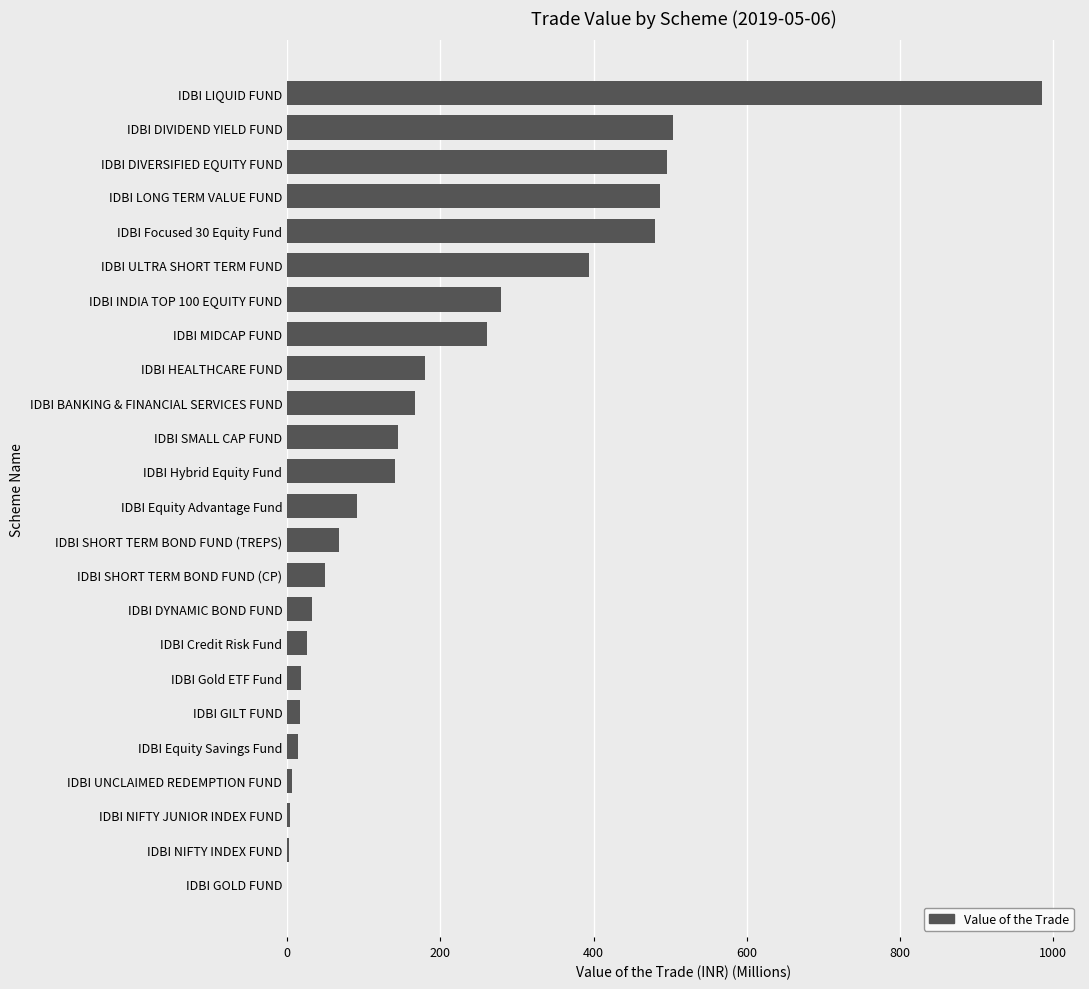

Is it true that the value at IDBI LIQUID FUND is 985.8?

True